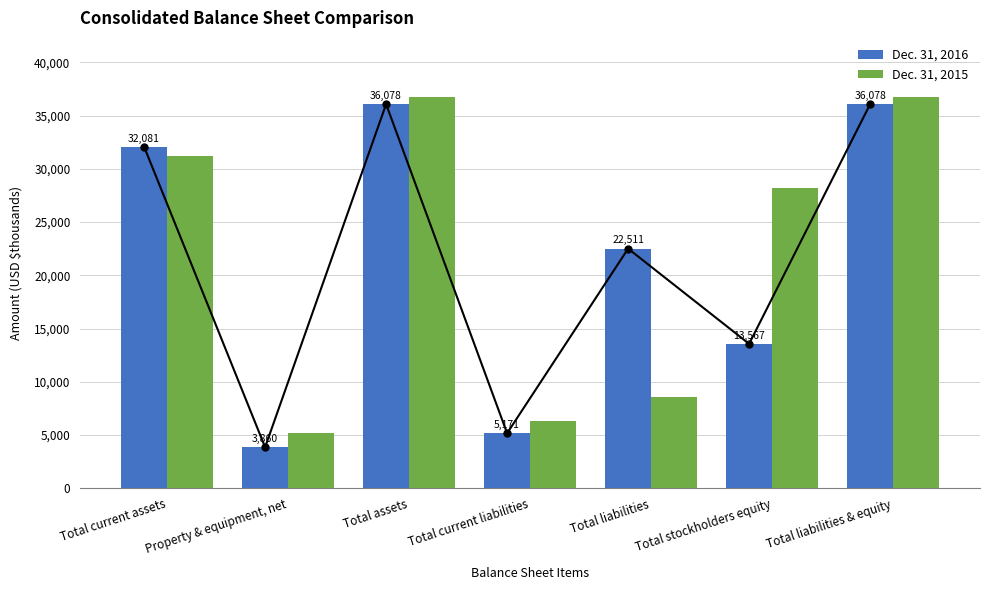

Which has a higher value, Total stockholders equity or Total liabilities?

Total liabilities